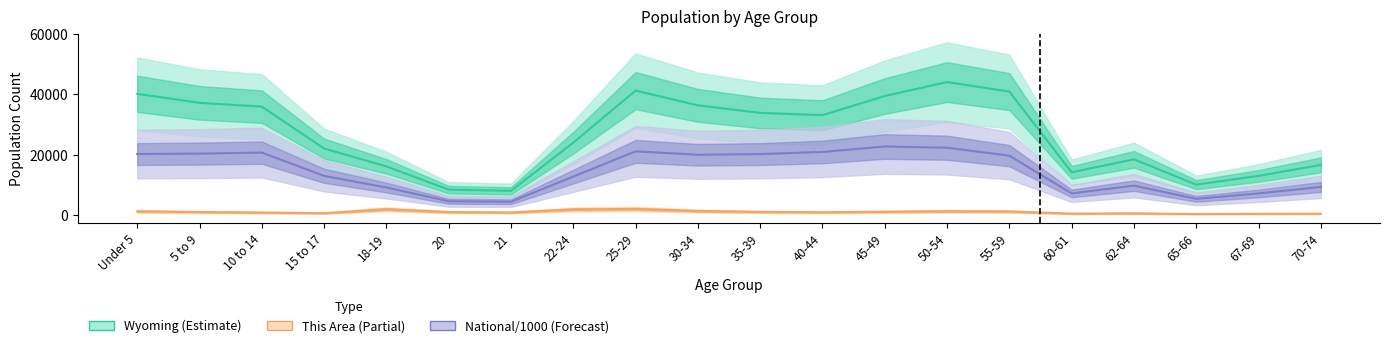

What is the spread (max minus min) of values at 40-44?

32240.0